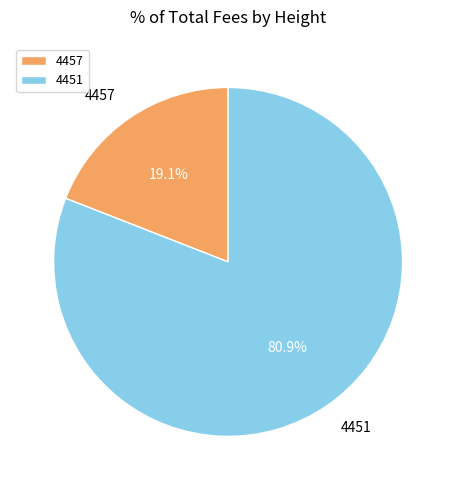

How many segments does this pie chart have?

2